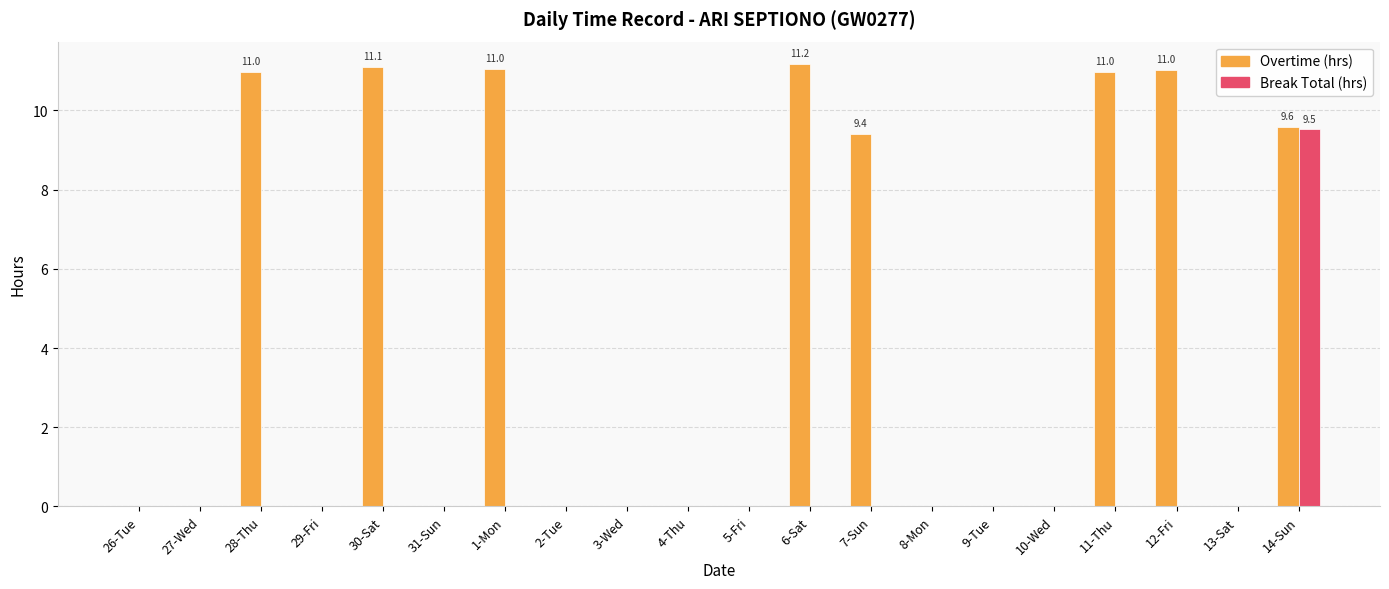

What is the sum of all Overtime (hrs) values?

85.3